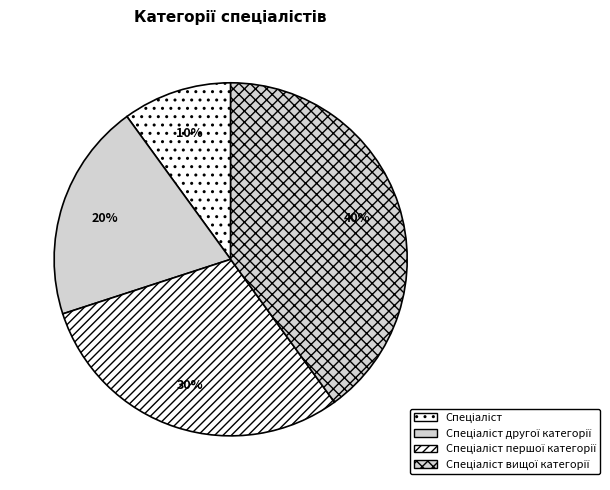

Is there a majority slice in this chart?

No